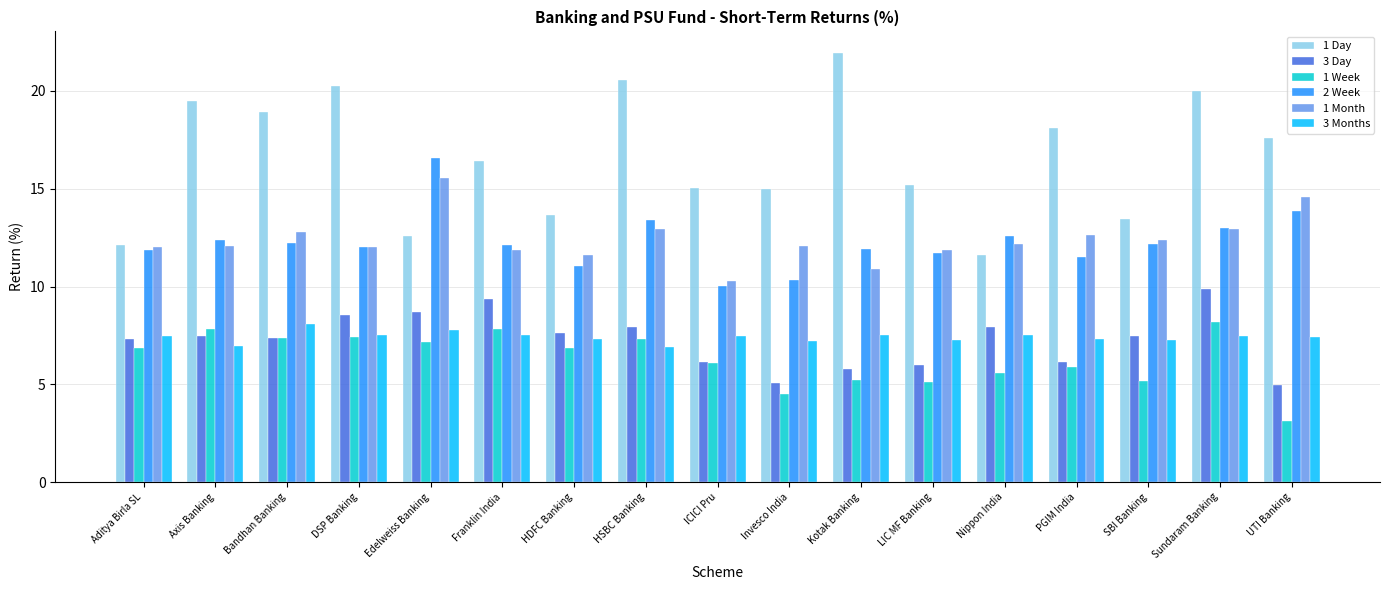

What is the sum of all 1 Day values?

282.0